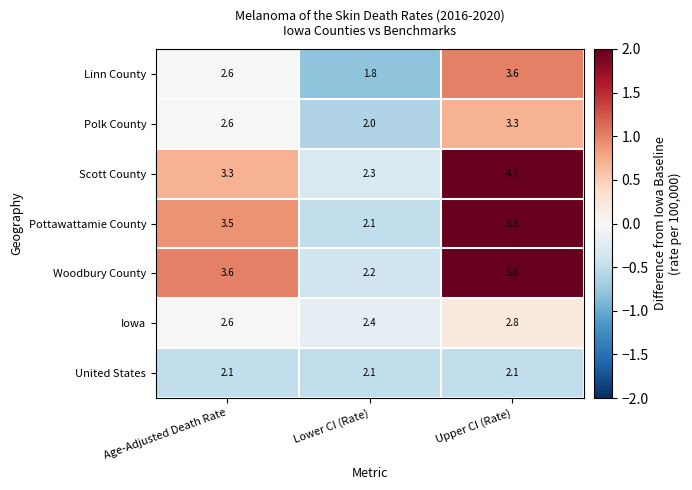

Count the number of categories in the chart.

3